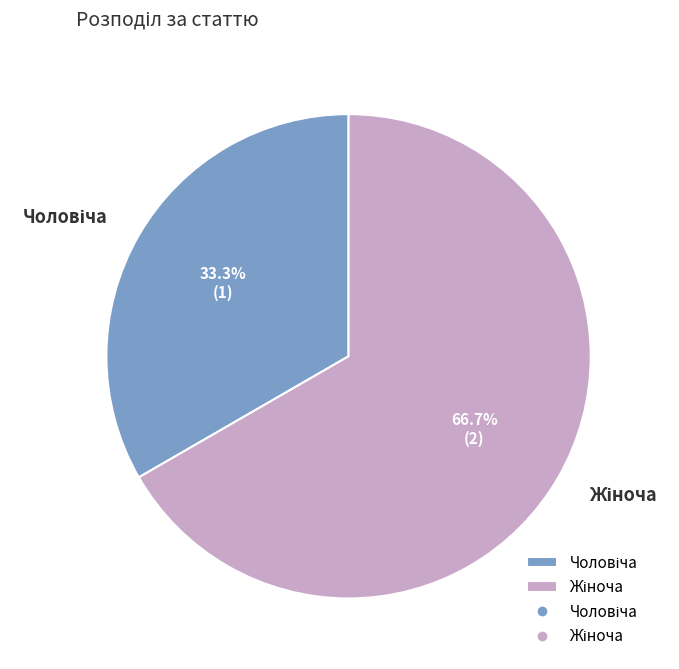

Is there any slice that represents more than half of the pie?

Yes